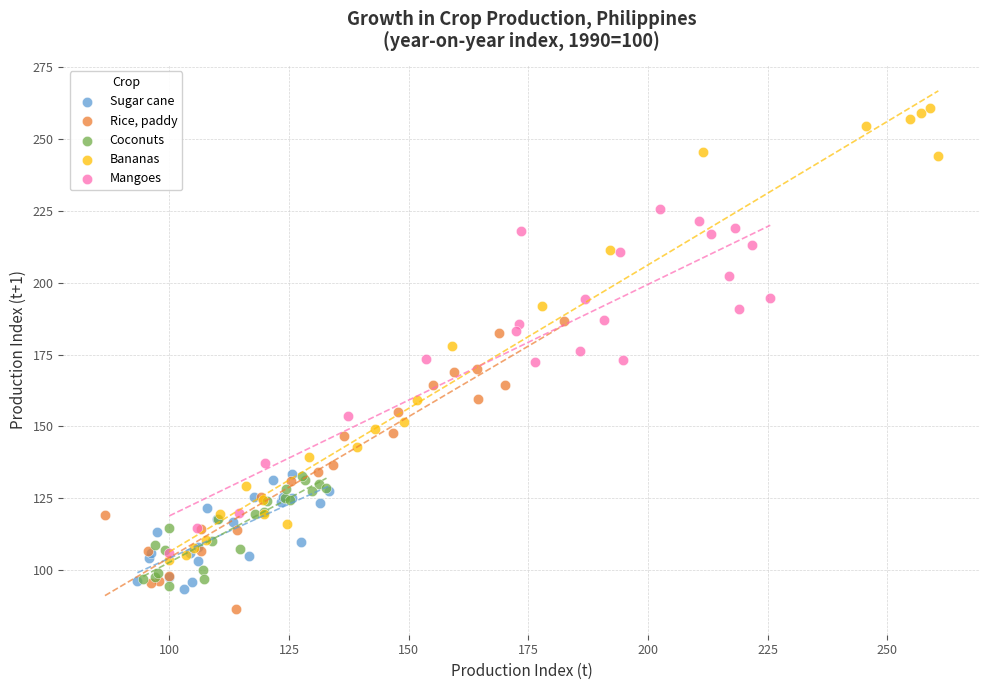

Which series has the widest spread of Y values?

Bananas